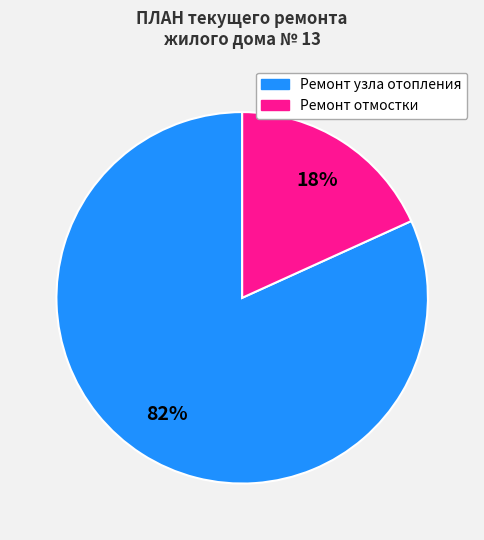

The Ремонт отмостки slice represents 18% of the pie. True or false?

True